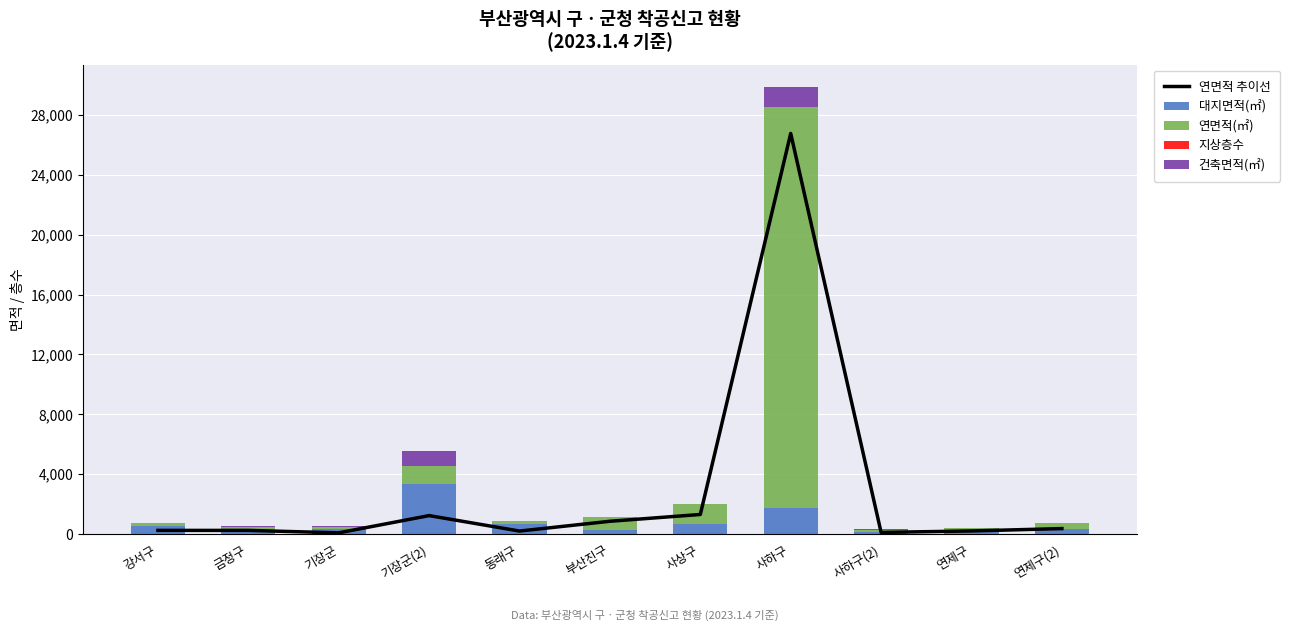

Rank the categories by 대지면적(㎡) value from highest to lowest.

기장군(2), 사하구, 사상구, 동래구, 강서구, 연제구(2), 기장군, 부산진구, 금정구, 연제구, 사하구(2)